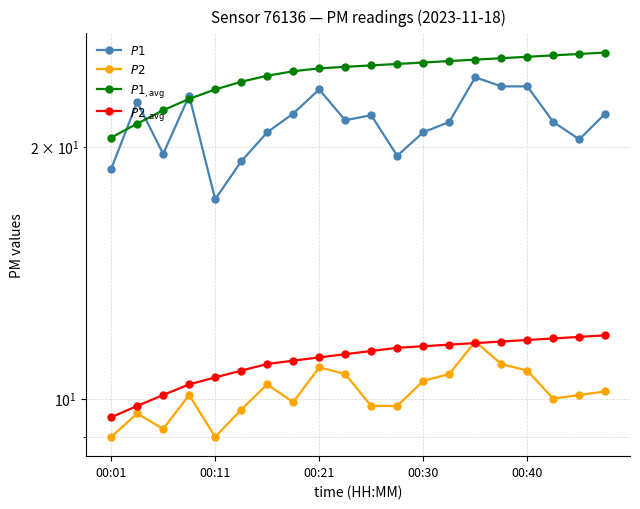

Rank the series at 9 from lowest to highest value.

$P2$, $P2_{\rm,avg}$, $P1$, $P1_{\rm,avg}$